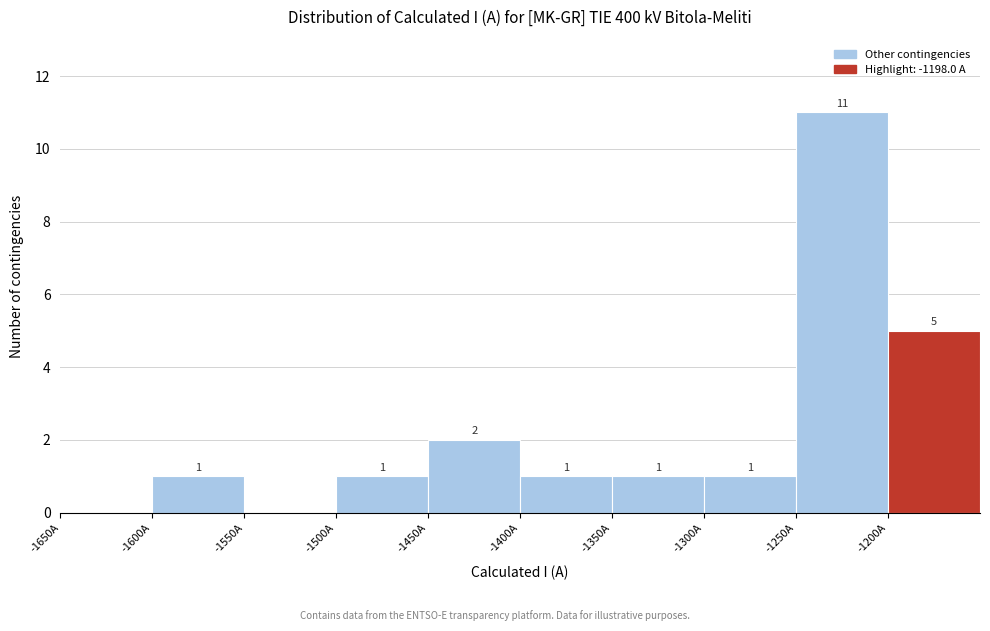

Over which range of the x-axis is the bar tallest?

-1250 to -1200